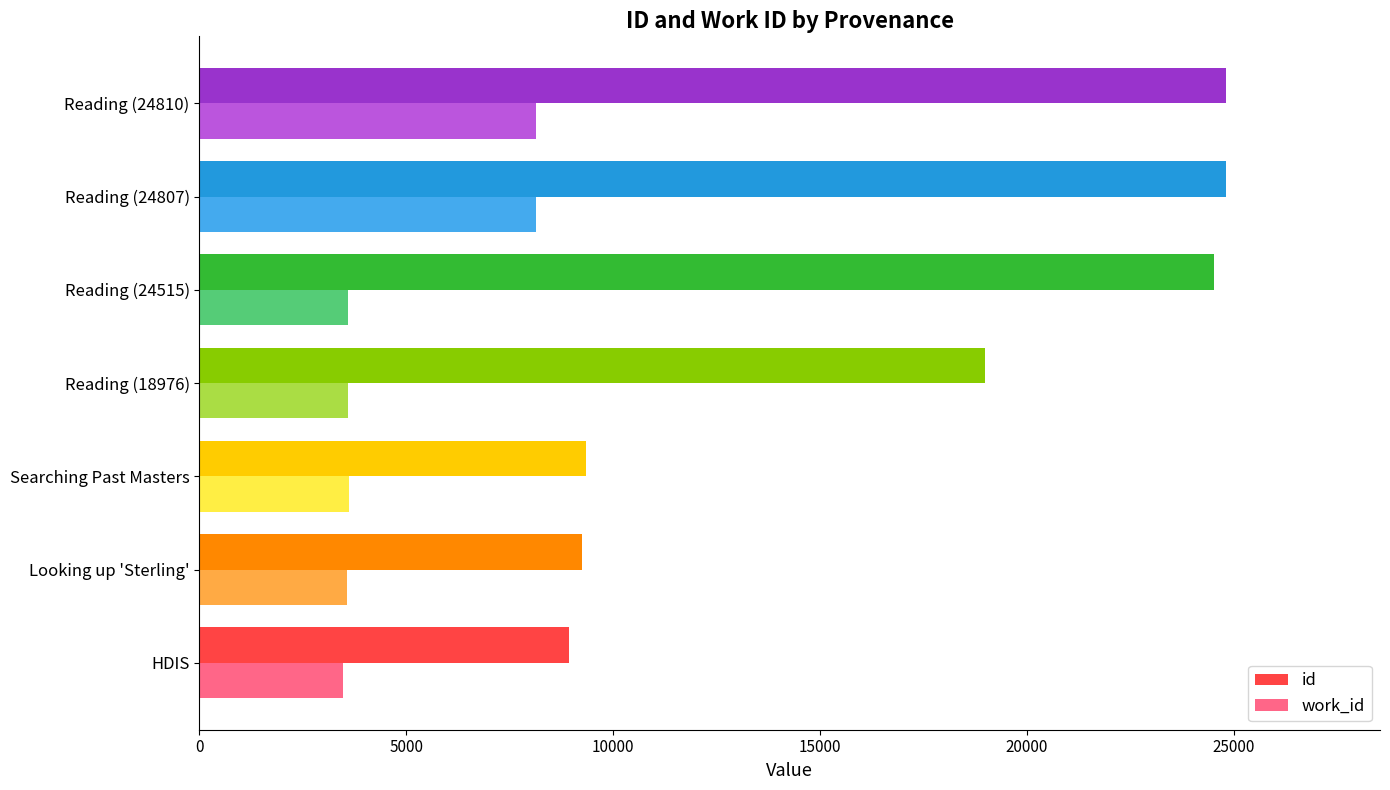

How many values in the work_id series are below 3586?

2